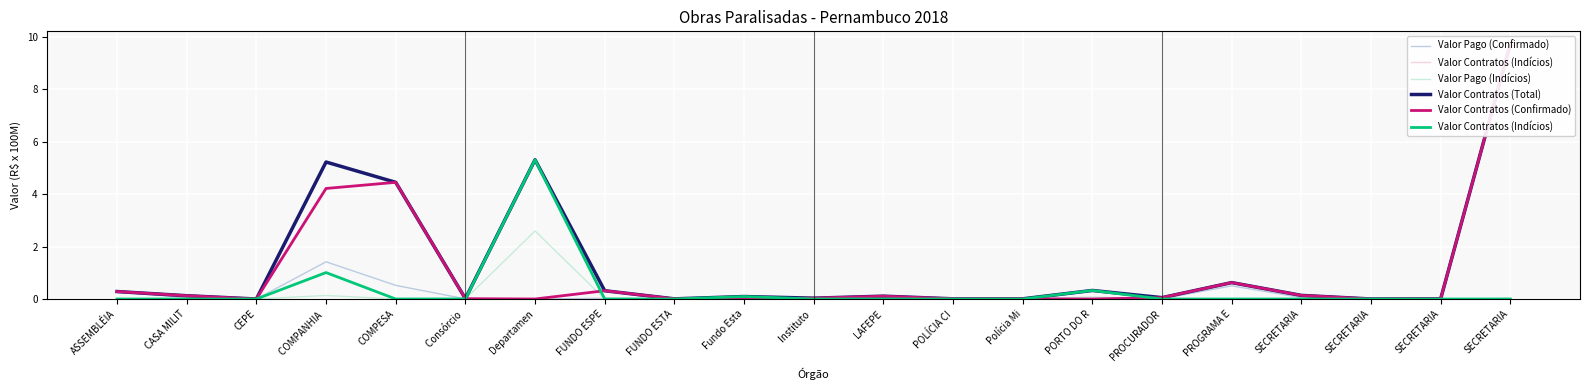

True or false: Valor Pago (Confirmado) has a value of 0.5 at PROGRAMA E.

True